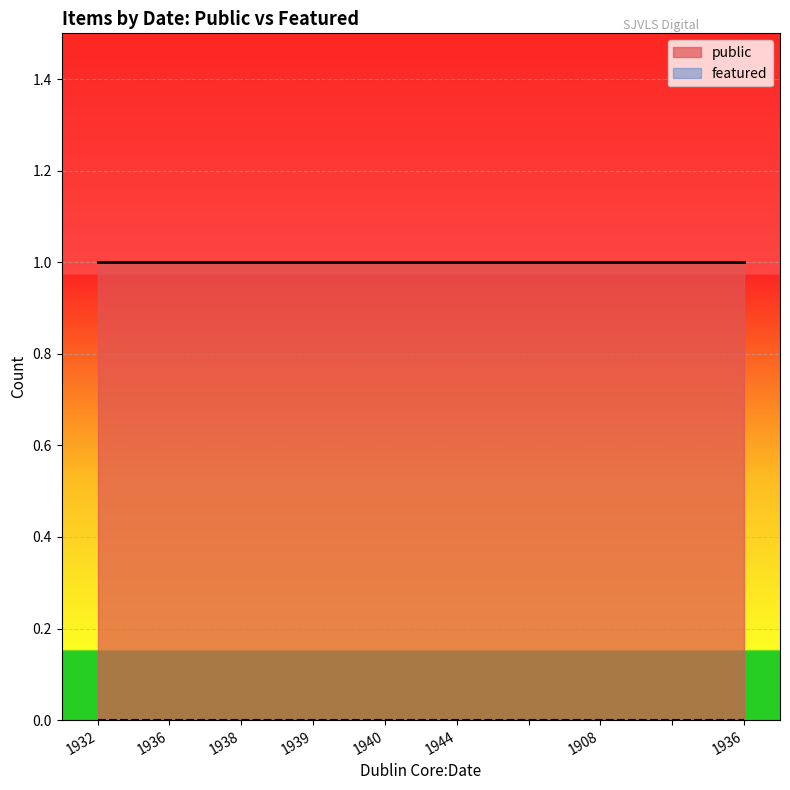

What is the value of the public point at the 2nd from the left?

1